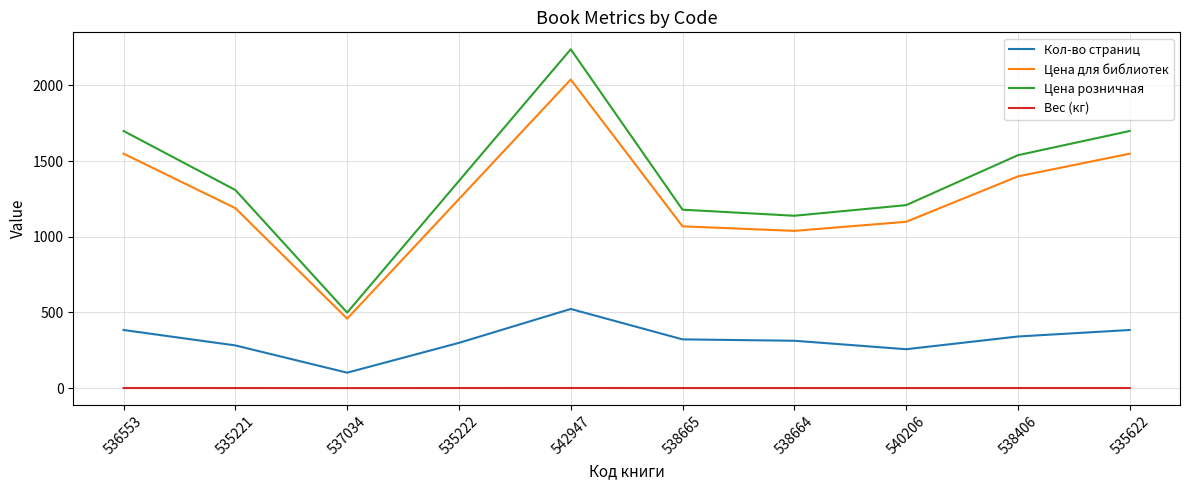

Is the value of Вес (кг) at 535622 greater than the value of Цена розничная at 540206?

No